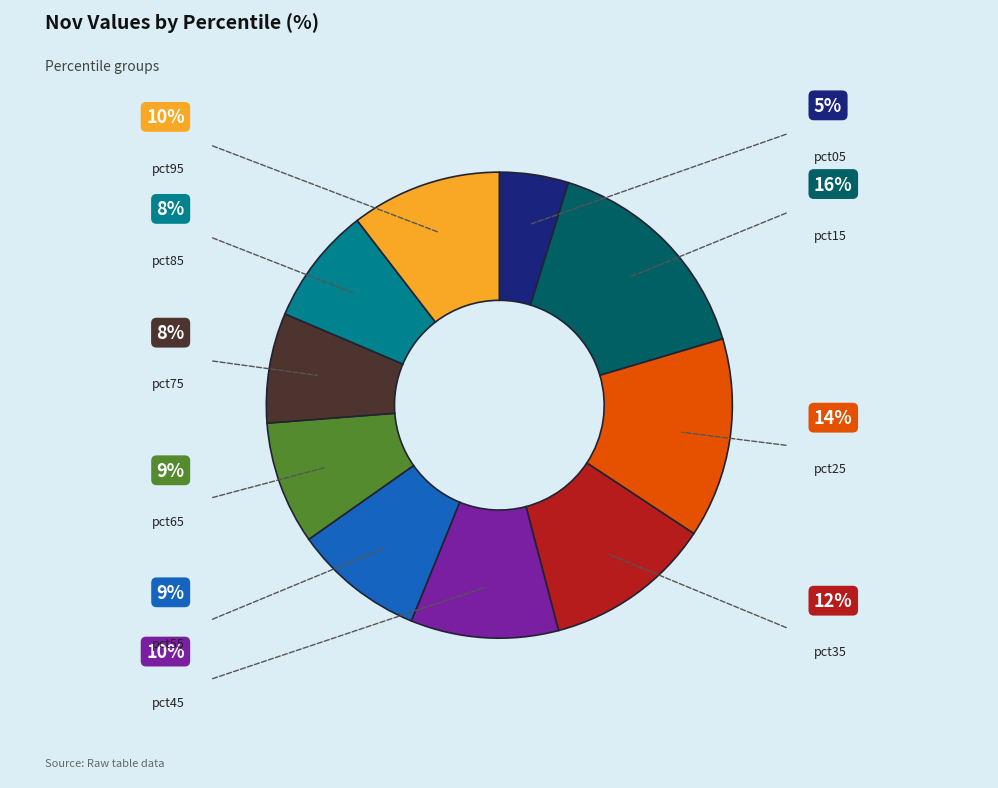

Does any single category account for the majority?

No